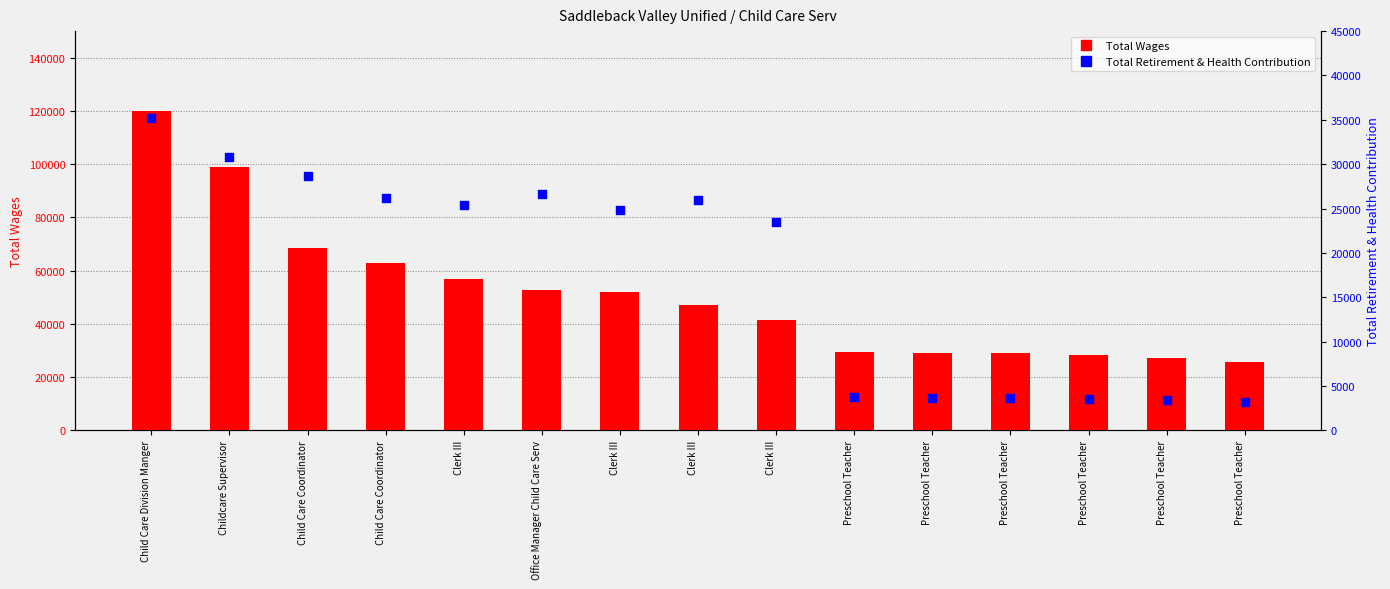

Is the value of Total Retirement & Health Contribution at Child Care Division Manger greater than the value of Total Wages at Preschool Teacher?

Yes